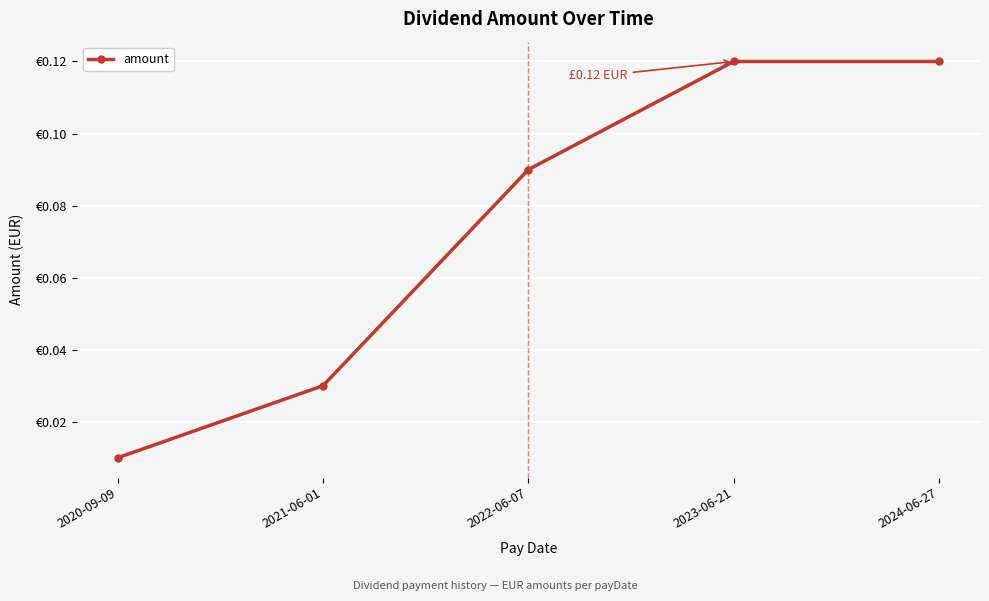

What is the label of the 2nd point from the right?

2023-06-21